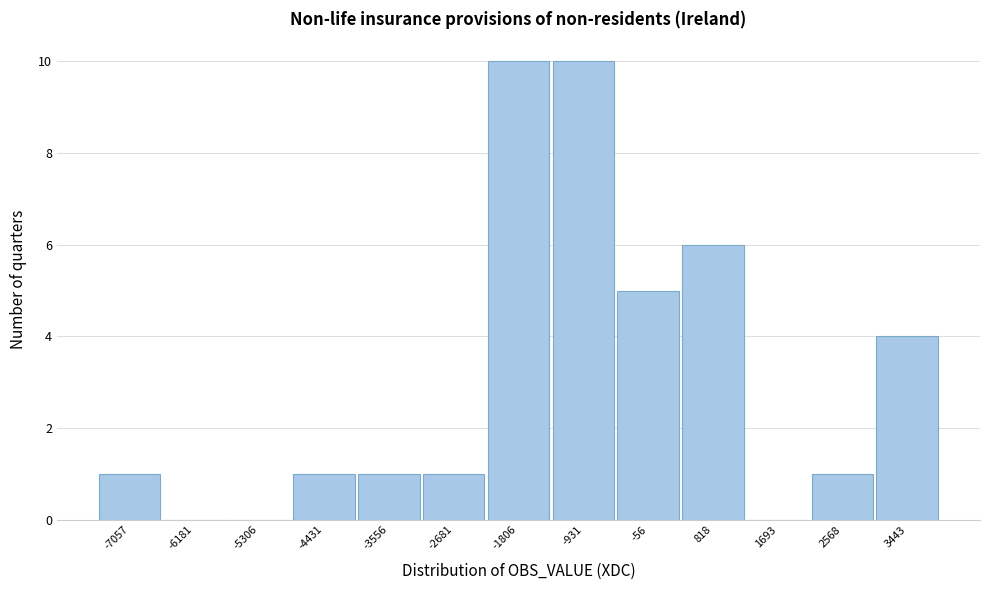

Reading right to left, list all the values displayed in this chart.

3443=4	2568=1	1693=0	818=6	-56=5	-931=10	-1806=10	-2681=1	-3556=1	-4431=1	-5306=0	-6181=0	-7057=1